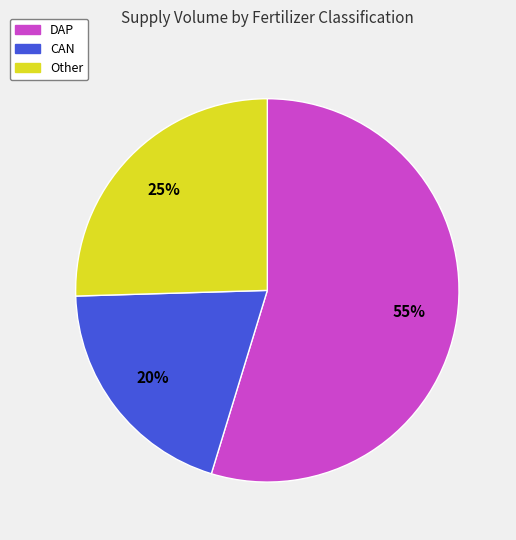

Is there any slice that represents more than half of the pie?

Yes